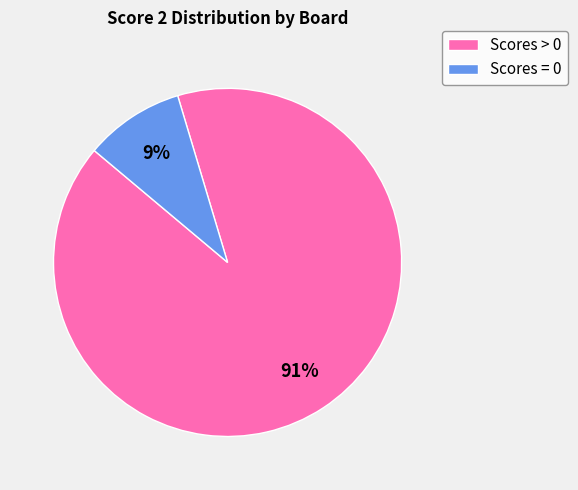

To the nearest percent, what is the average slice percentage?

50%